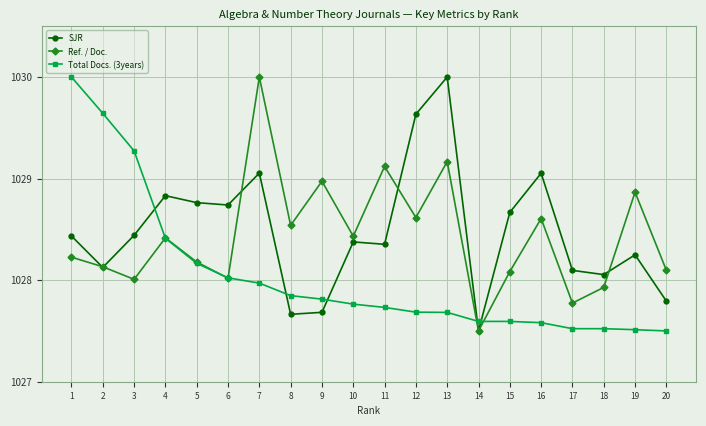

What is the value of the Total Docs. (3years) point at the 17th from the left?

1027.5